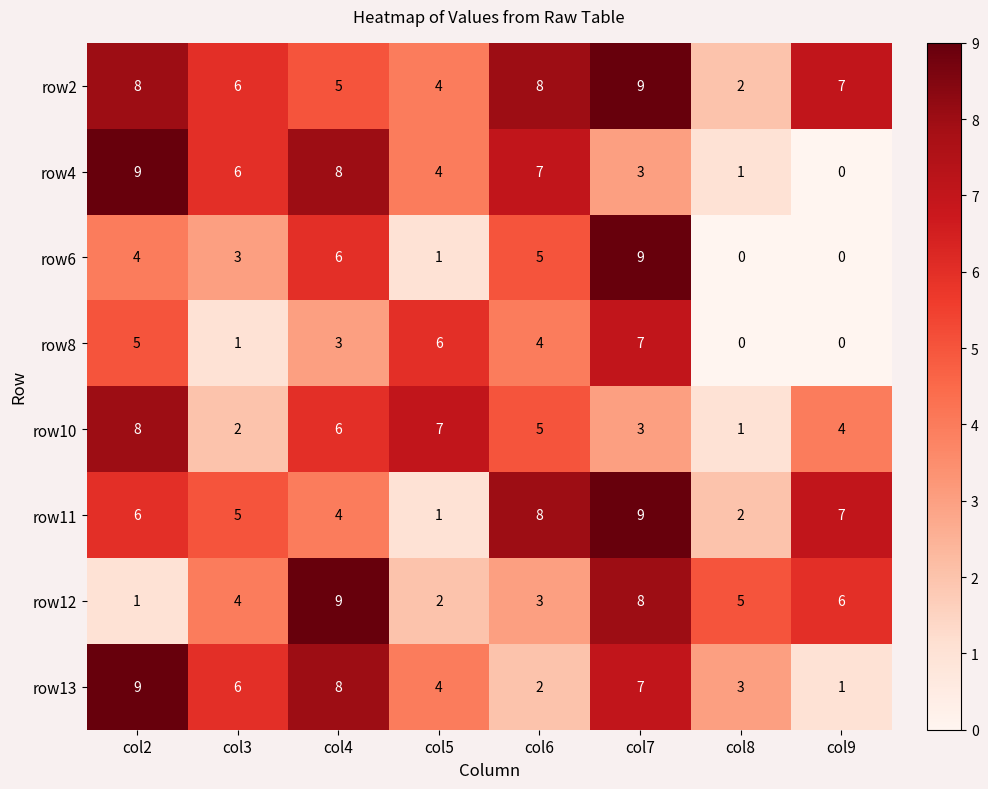

How many categories are shown in the chart?

8